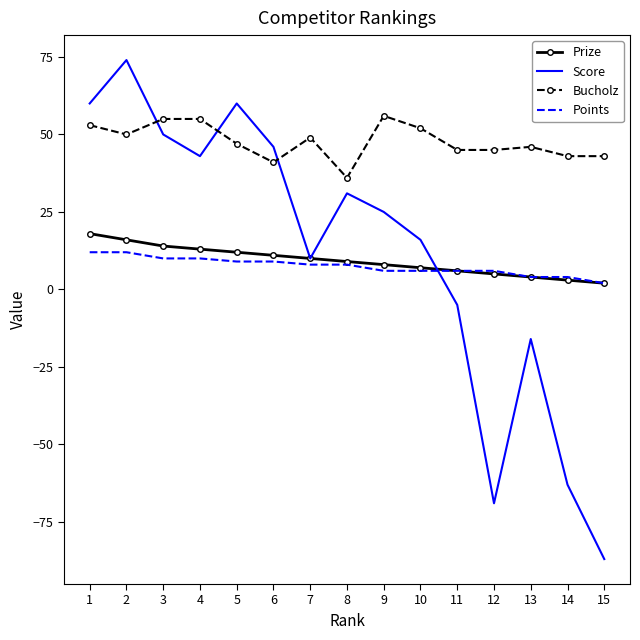

What is the total value across all series at 12?

-13